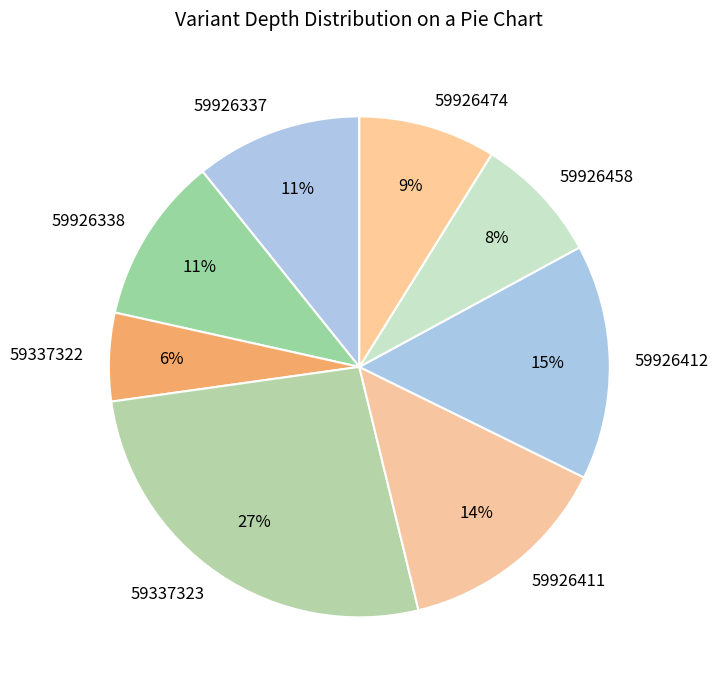

What percentage is the 59337323 slice, to the nearest percent?

27%